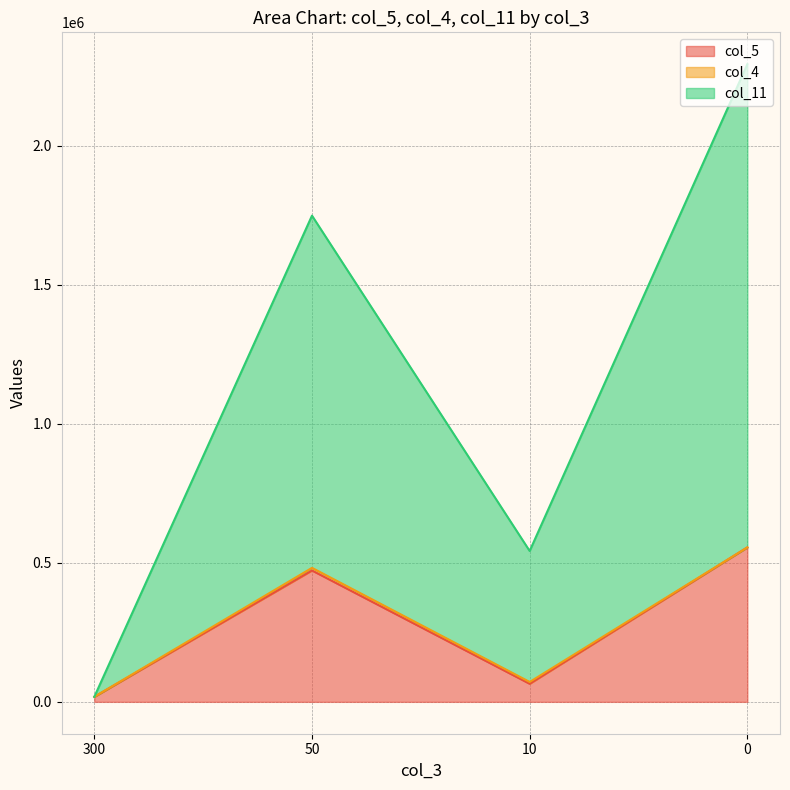

How many interior local valleys does the col_11 series have?

1